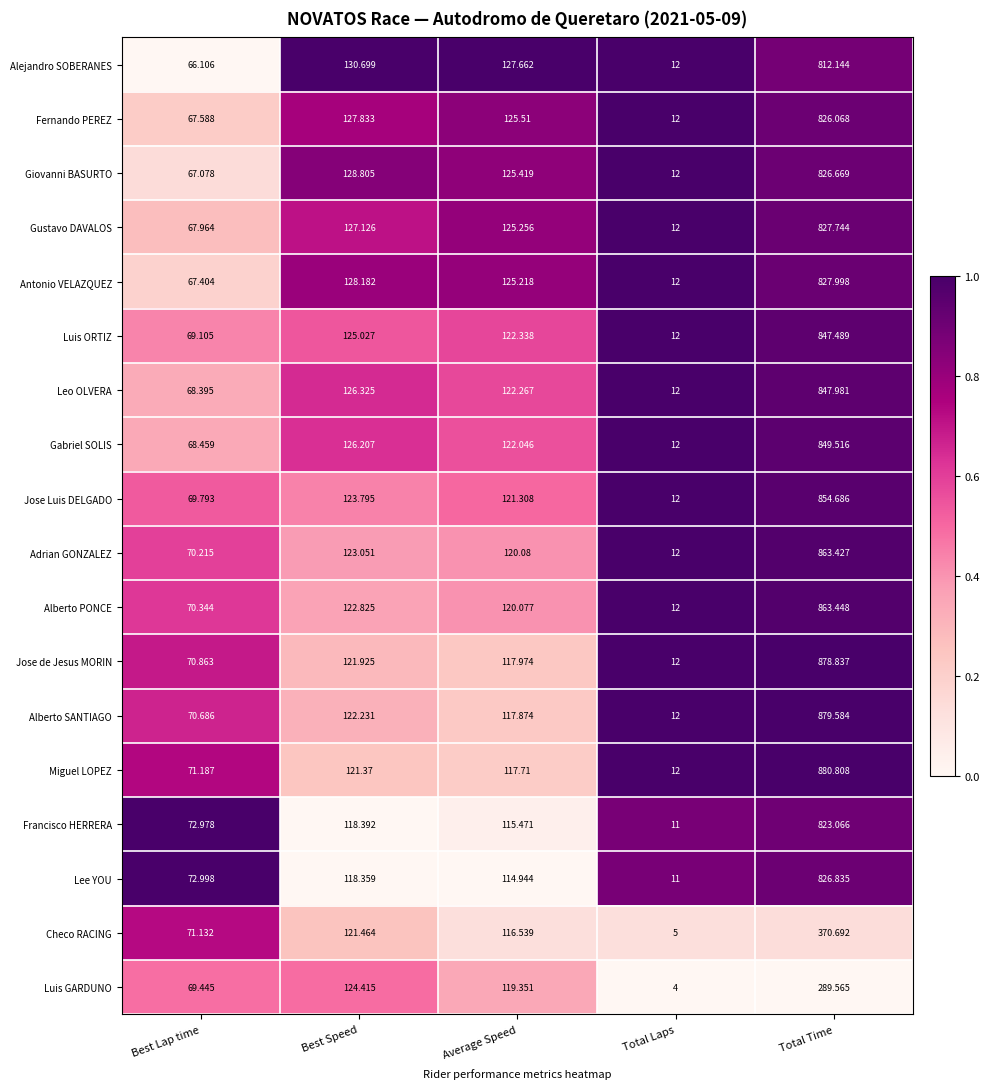

Rank the series by their maximum value, from highest to lowest.

Miguel LOPEZ, Alberto SANTIAGO, Jose de Jesus MORIN, Alberto PONCE, Adrian GONZALEZ, Jose Luis DELGADO, Gabriel SOLIS, Leo OLVERA, Luis ORTIZ, Antonio VELAZQUEZ, Gustavo DAVALOS, Lee YOU, Giovanni BASURTO, Fernando PEREZ, Francisco HERRERA, Alejandro SOBERANES, Checo RACING, Luis GARDUNO